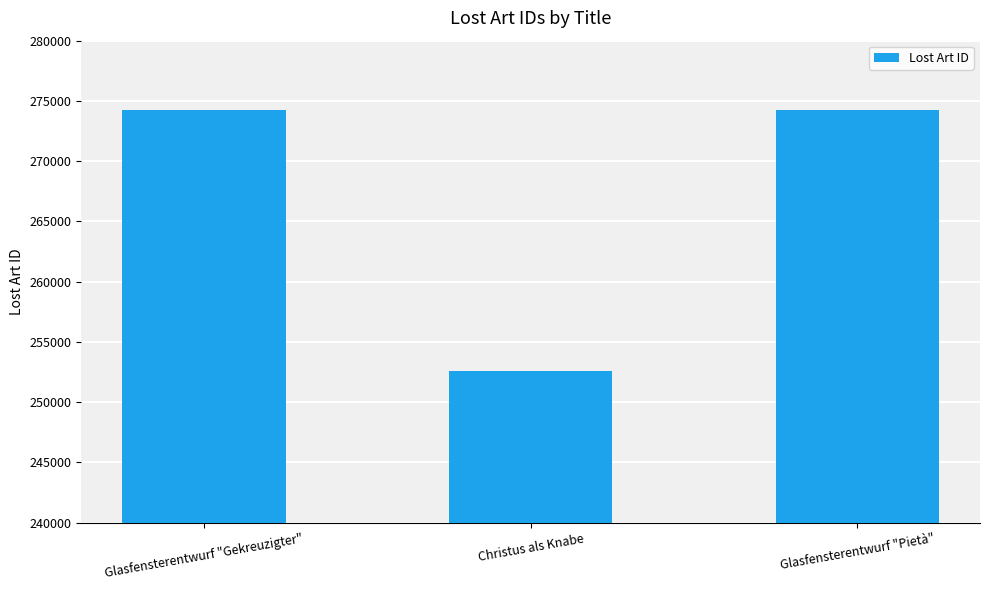

Which label corresponds to the smallest value in the chart?

Christus als Knabe